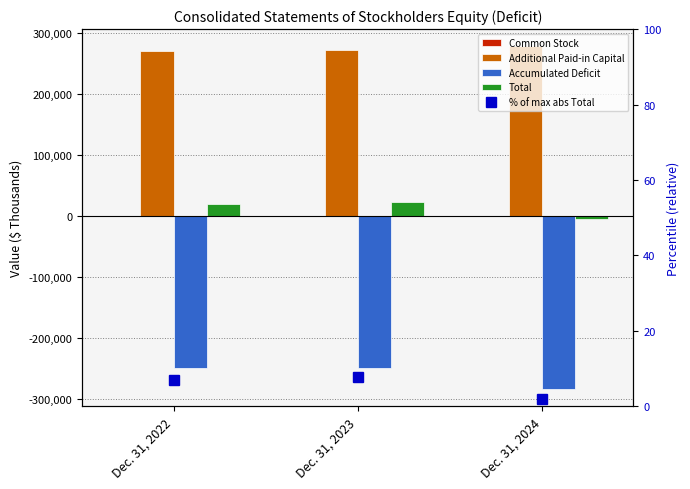

Which series has the largest total across all categories?

Additional Paid-in Capital